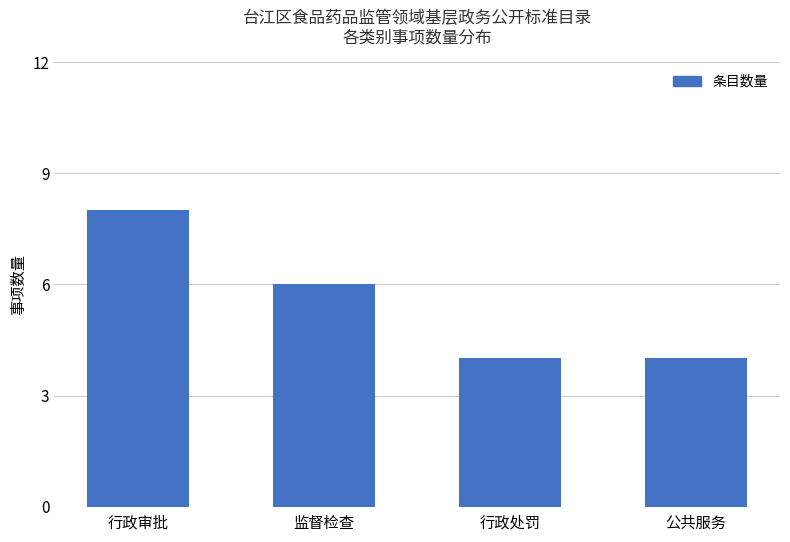

Reading left to right, what are all the values shown in this chart?

8	6	4	4